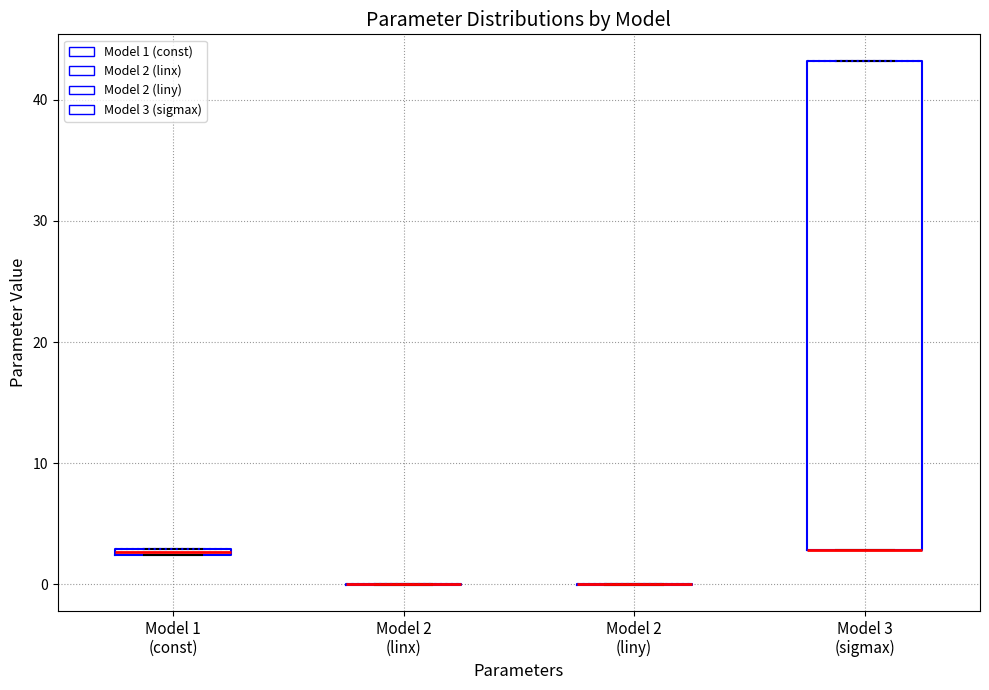

Comparing the boxes themselves (not the whiskers), which one is the tallest?

Model 3 (sigmax)